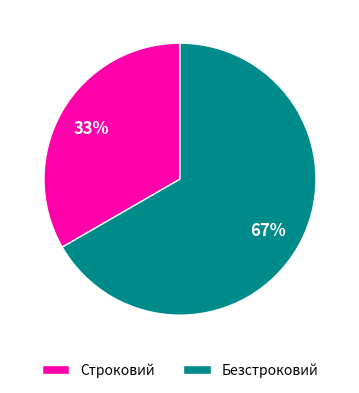

True or false: Строковий accounts for 33% of the total.

True